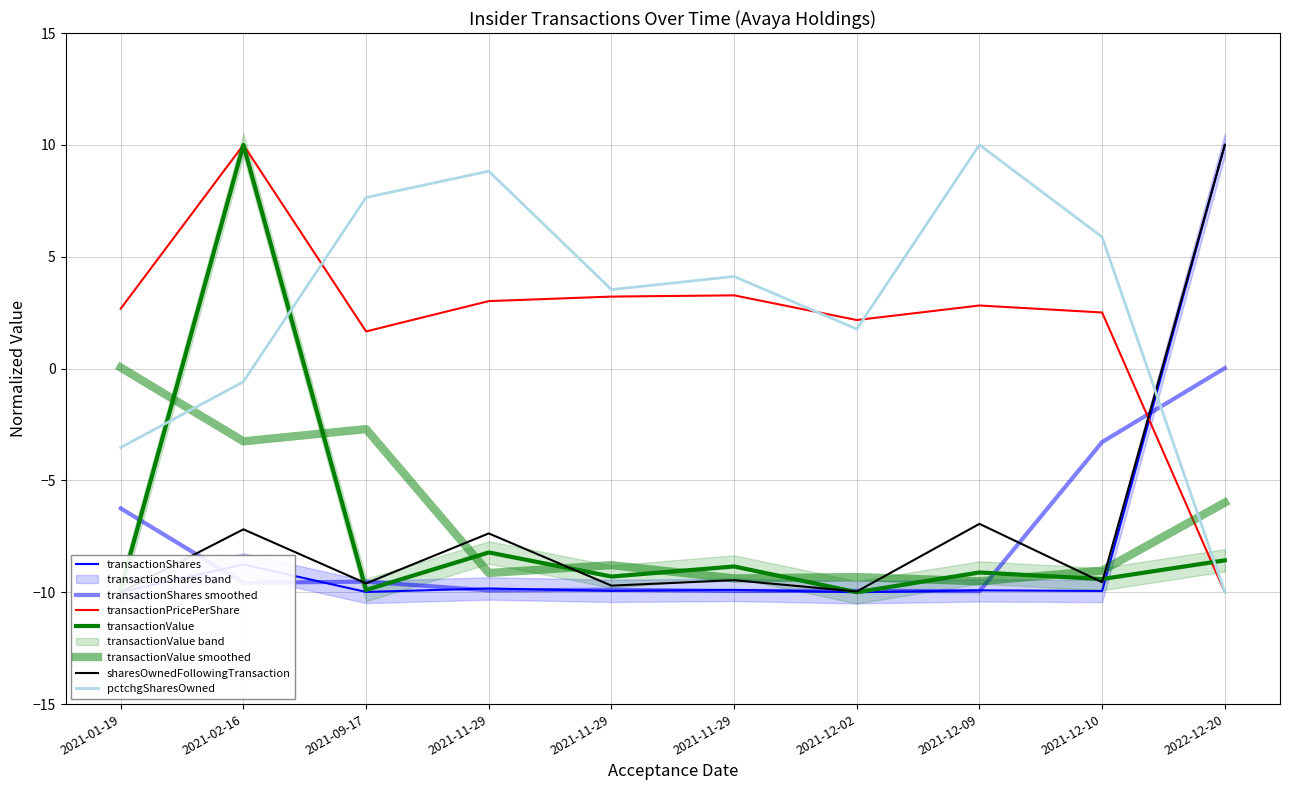

What is the lowest value of the pctchgSharesOwned series?

-10.0